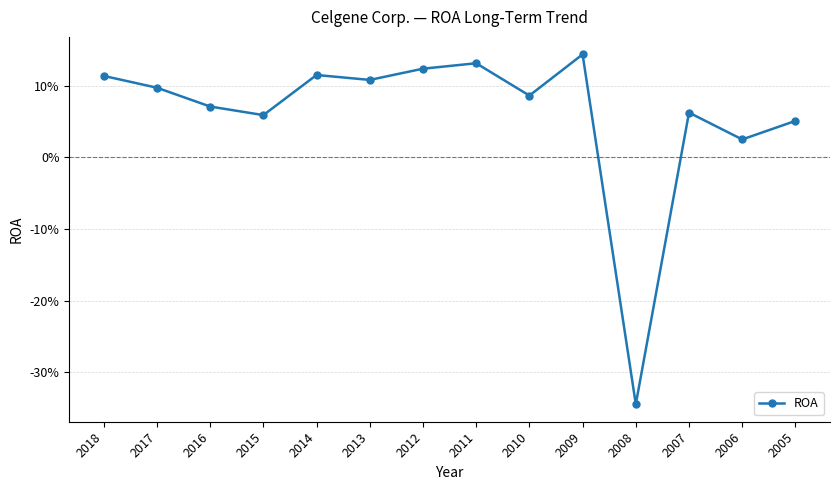

Is this an area chart (filled region under the line)?

No